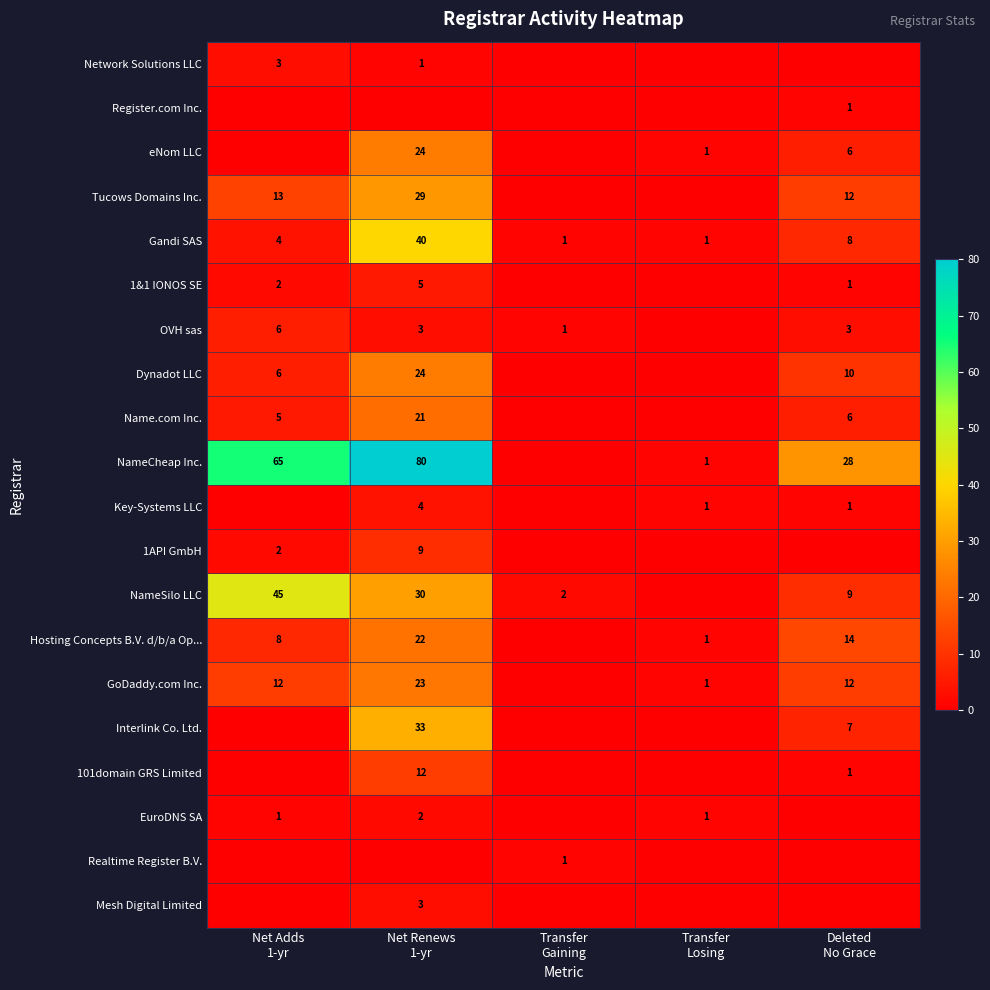

Count the number of data series in this chart.

20